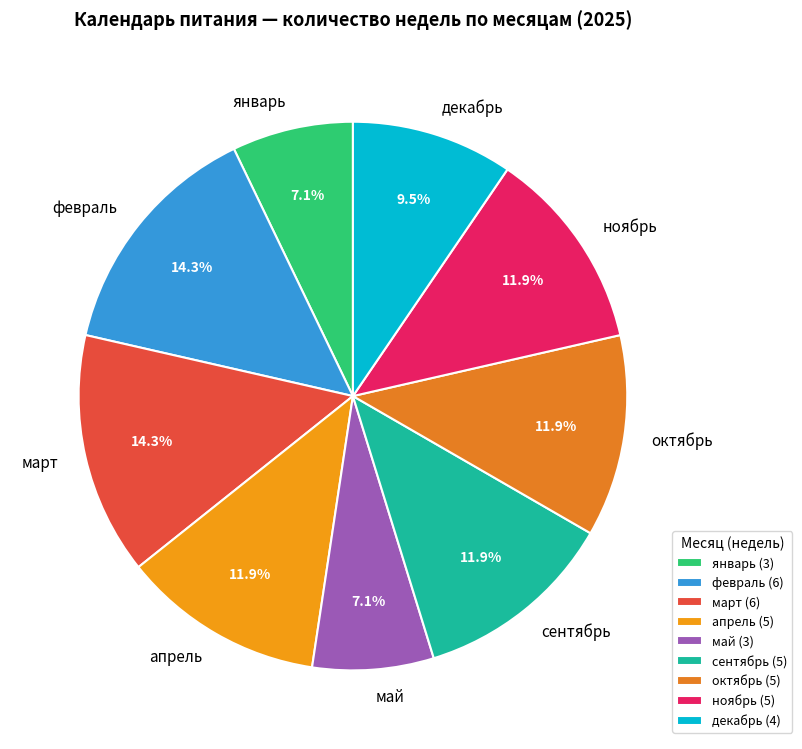

What percentage is the март slice, to the nearest percent?

14%